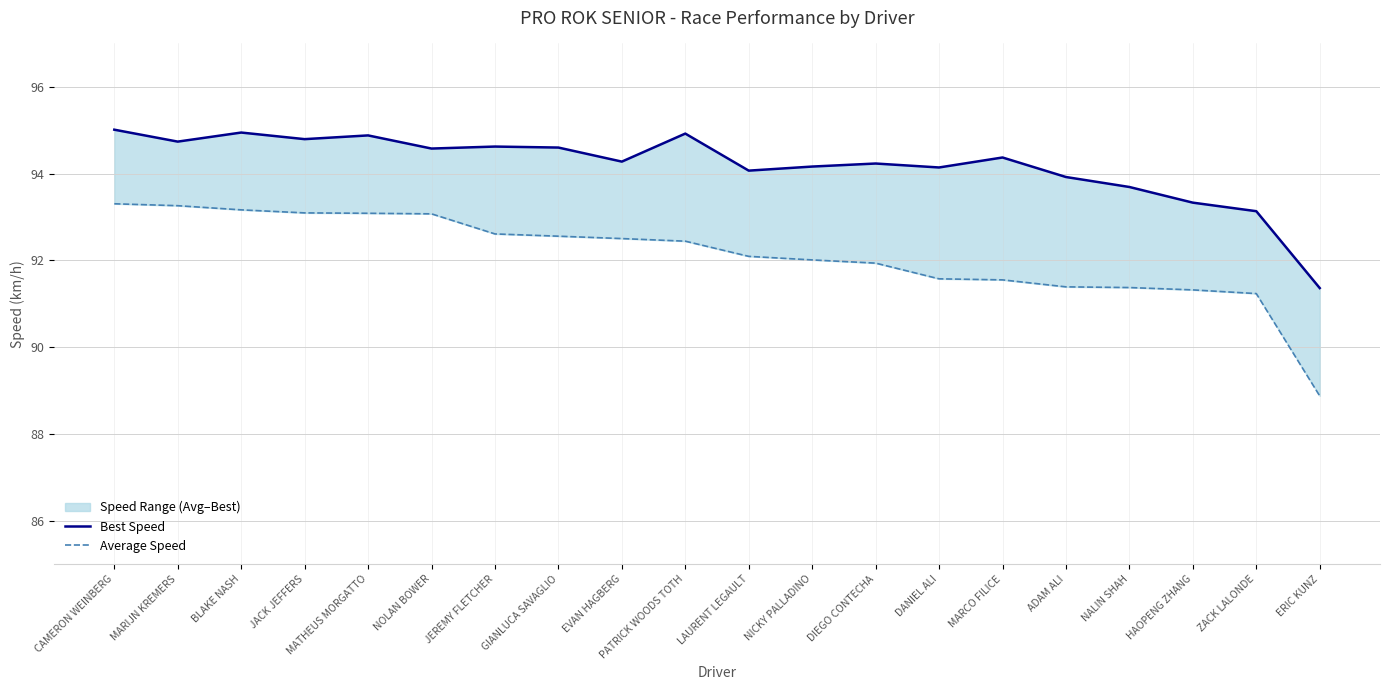

Between MARIJN KREMERS and JACK JEFFERS, which series saw the biggest shift?

Average Speed